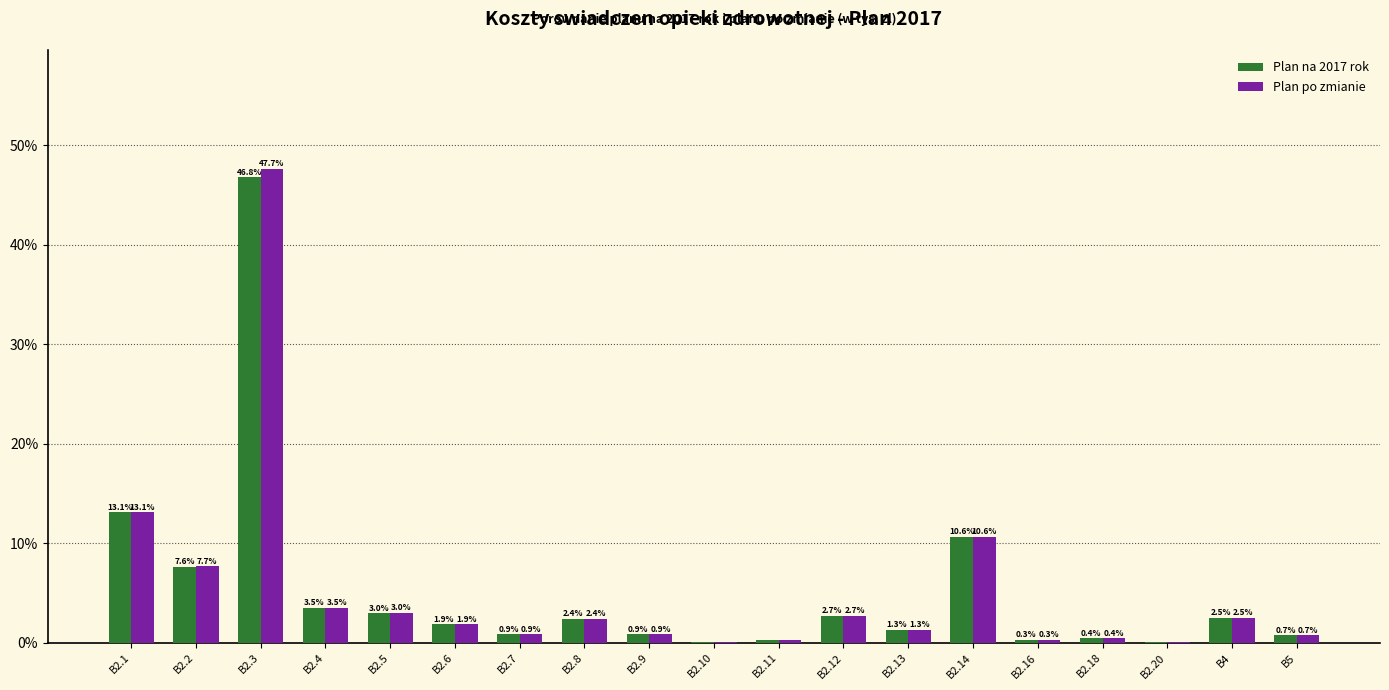

True or false: Plan po zmianie has a value of 2.7 at B2.12.

True